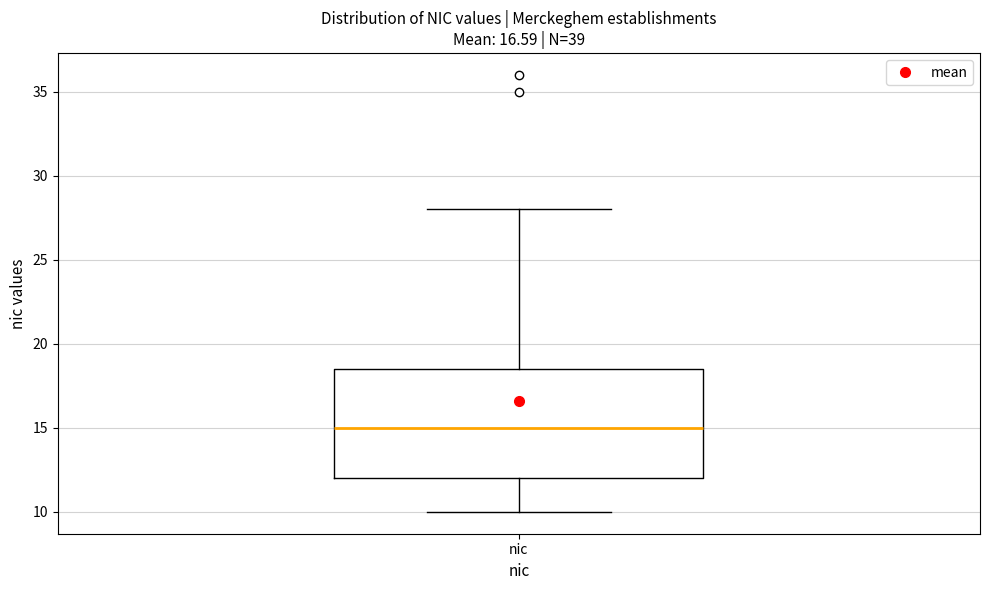

Read this box plot against the y-axis: the position of the median line, the range covered by the box, and the ends of both whiskers. The values are not printed on the chart, so give them approximately, as read against the axis.

median 15.0, box 12.0 to 18.5, whiskers 10.0 to 28.0